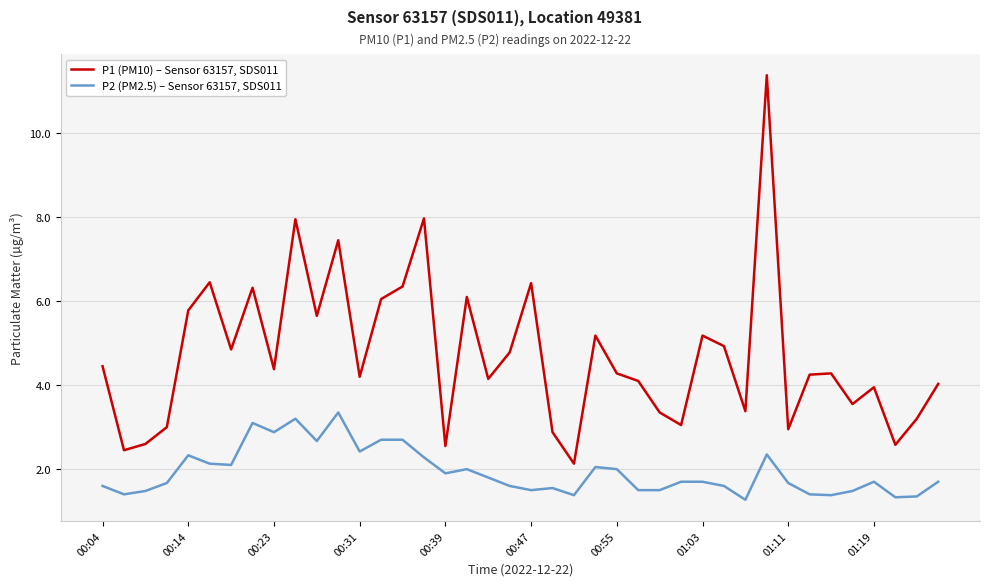

Which series has the largest total across all categories?

P1 (PM10) – Sensor 63157, SDS011